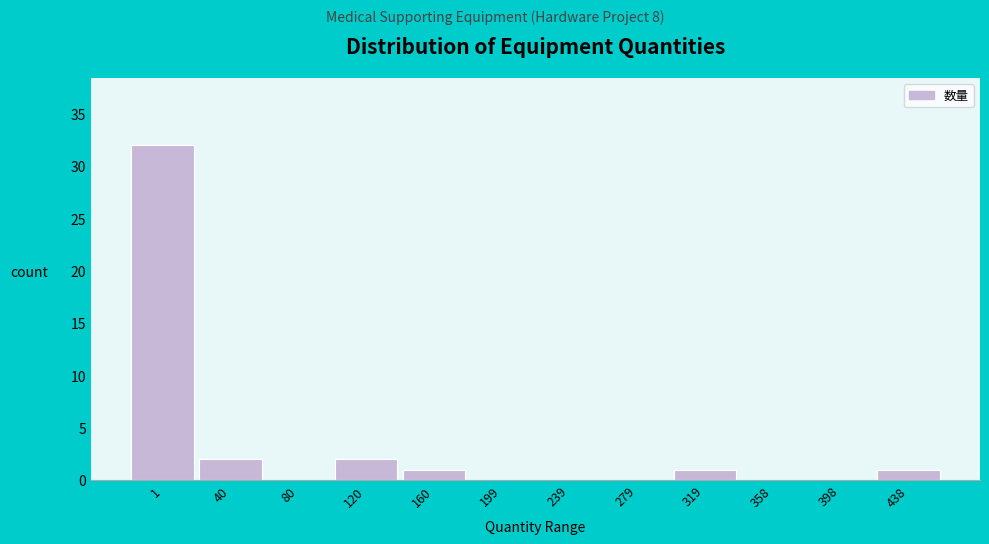

Reading left to right, extract all data points from this chart.

1=32	40=2	80=0	120=2	160=1	199=0	239=0	279=0	319=1	358=0	398=0	438=1